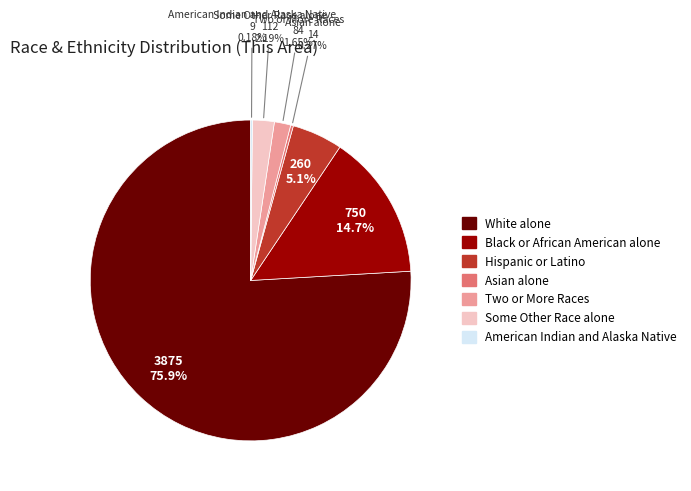

Is the sum of Black or African American alone and White alone greater than half?

Yes